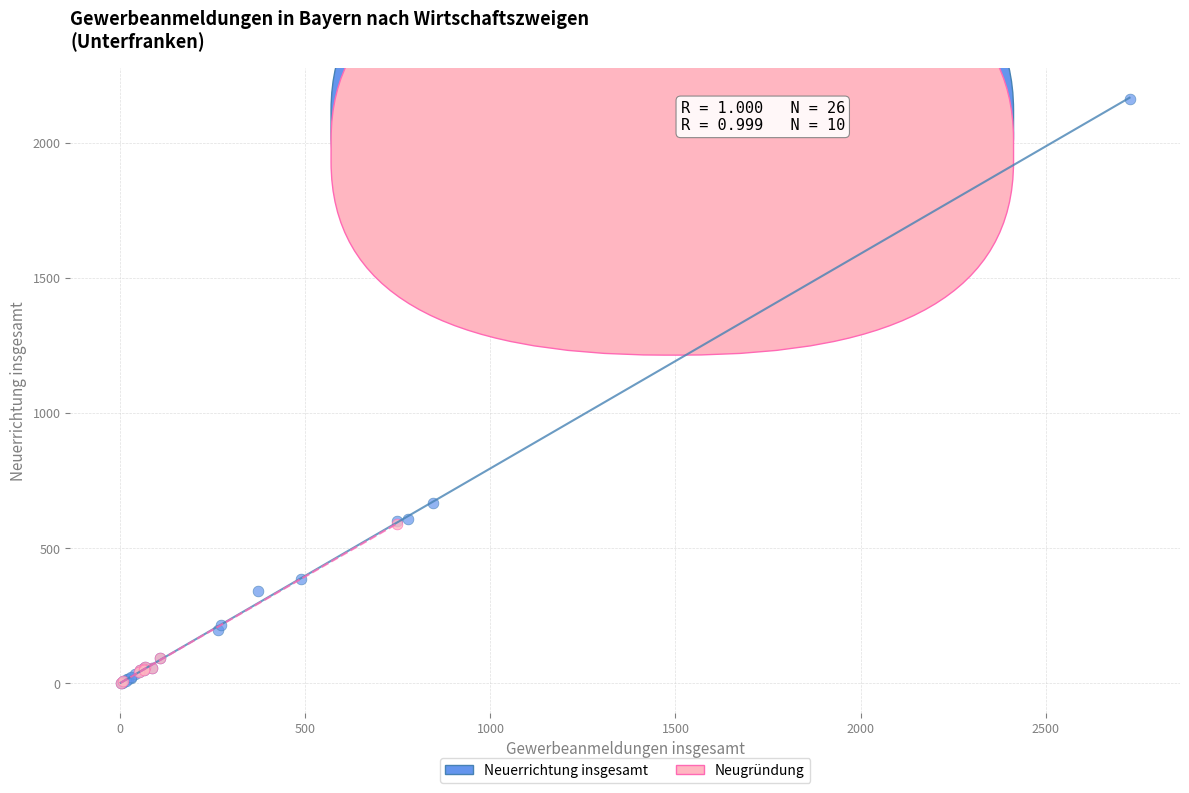

Which series reaches the maximum Y coordinate?

Neuerrichtung insgesamt